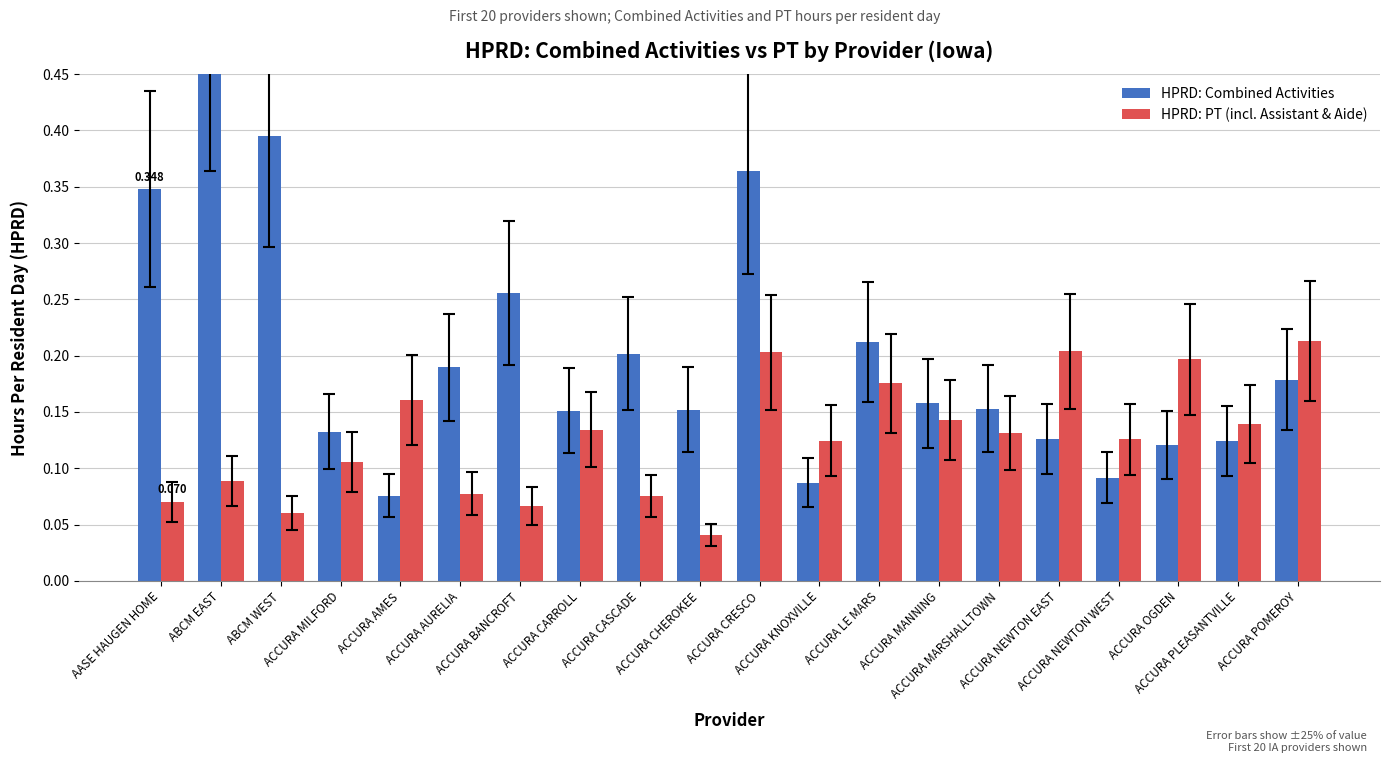

Is the value of HPRD: Combined Activities at ACCURA AURELIA greater than the value of HPRD: PT (incl. Assistant & Aide) at ACCURA AMES?

Yes